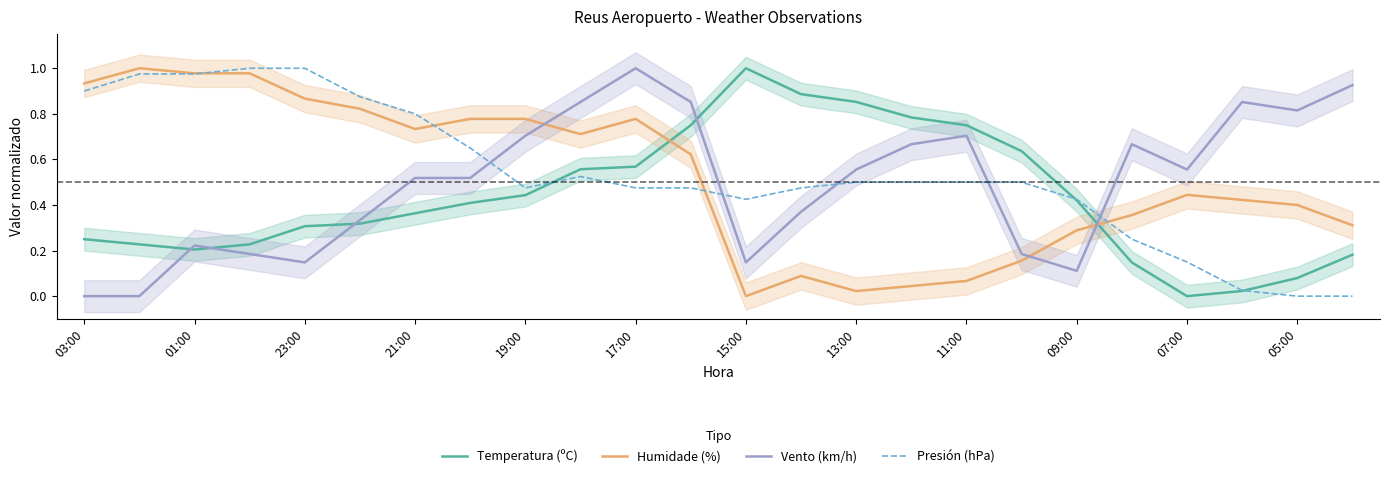

Reading left to right, extract all data points from this chart.

Temperatura (ºC): 0.2	0.2	0.2	0.2	0.3	0.3	0.4	0.4	0.4	0.6	0.6	0.8	1.0	0.9	0.9	0.8	0.8	0.6	0.4	0.1	0.0	0.0	0.1	0.2
Humidade (%): 0.9	1.0	1.0	1.0	0.9	0.8	0.7	0.8	0.8	0.7	0.8	0.6	0.0	0.1	0.0	0.0	0.1	0.2	0.3	0.4	0.4	0.4	0.4	0.3
Vento (km/h): 0.0	0.0	0.2	0.2	0.1	0.3	0.5	0.5	0.7	0.9	1.0	0.9	0.1	0.4	0.6	0.7	0.7	0.2	0.1	0.7	0.6	0.9	0.8	0.9
Presión (hPa): 0.9	1.0	1.0	1.0	1.0	0.9	0.8	0.7	0.5	0.5	0.5	0.5	0.4	0.5	0.5	0.5	0.5	0.5	0.4	0.2	0.2	0.0	0.0	0.0